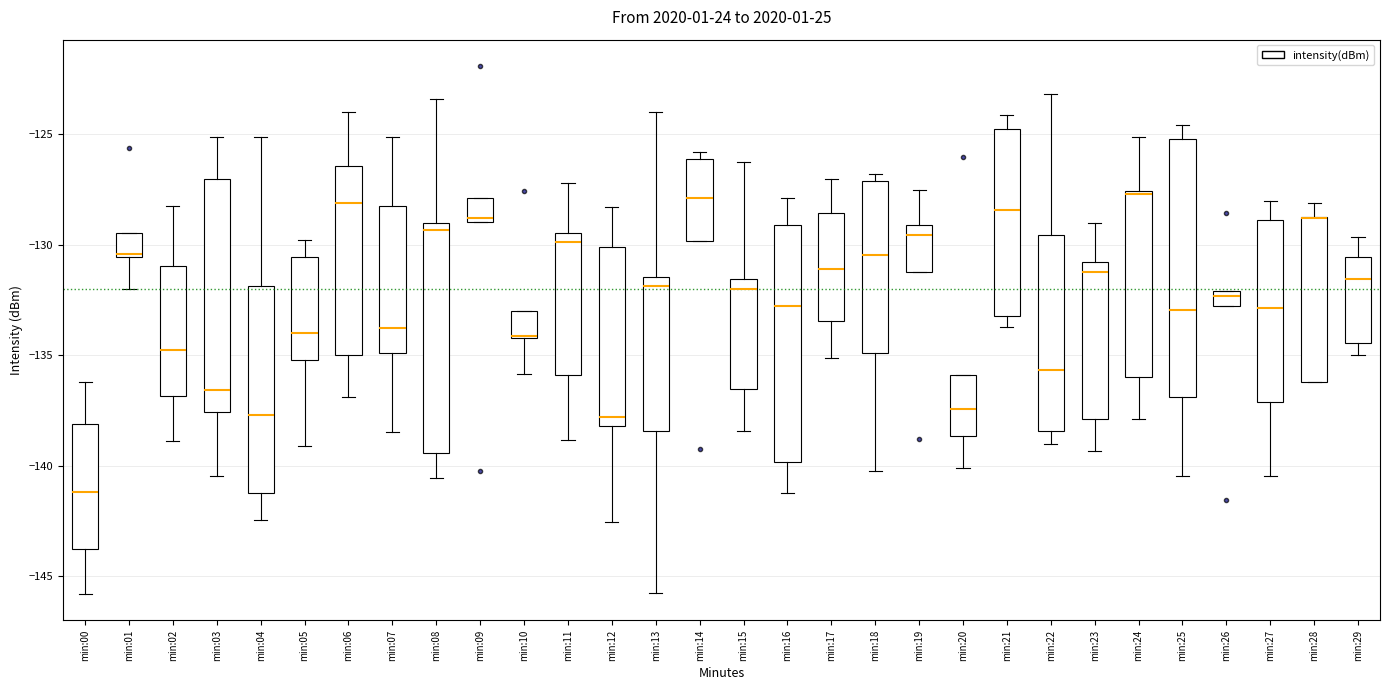

Comparing the boxes themselves (not the whiskers), which one is the tallest?

min:25